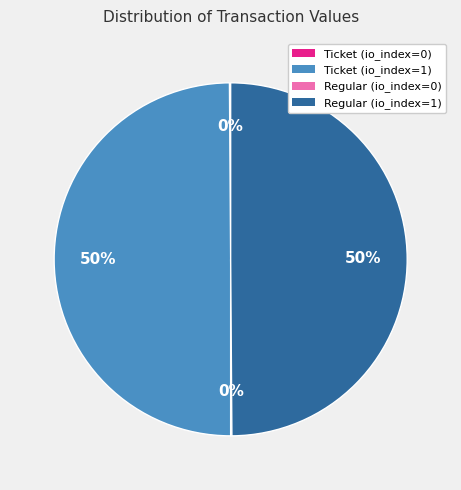

To the nearest percent, what is the difference between the largest and smallest slice percentages?

50%